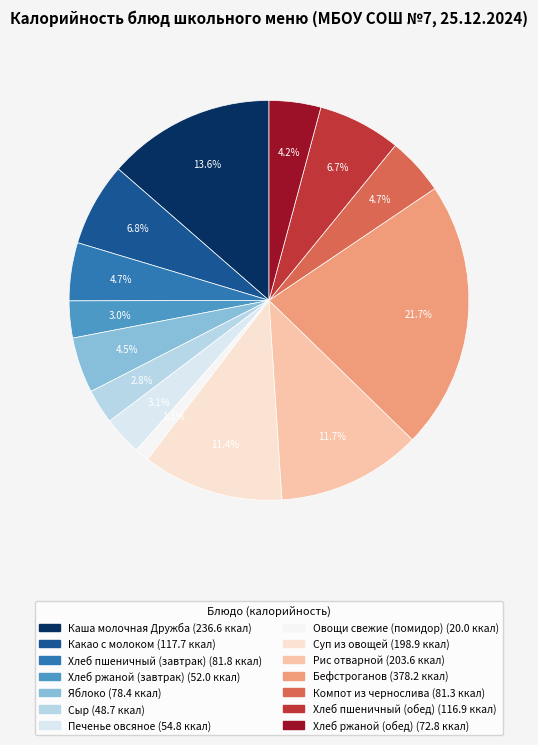

To the nearest percent, what portion does Какао с молоком represent?

7%